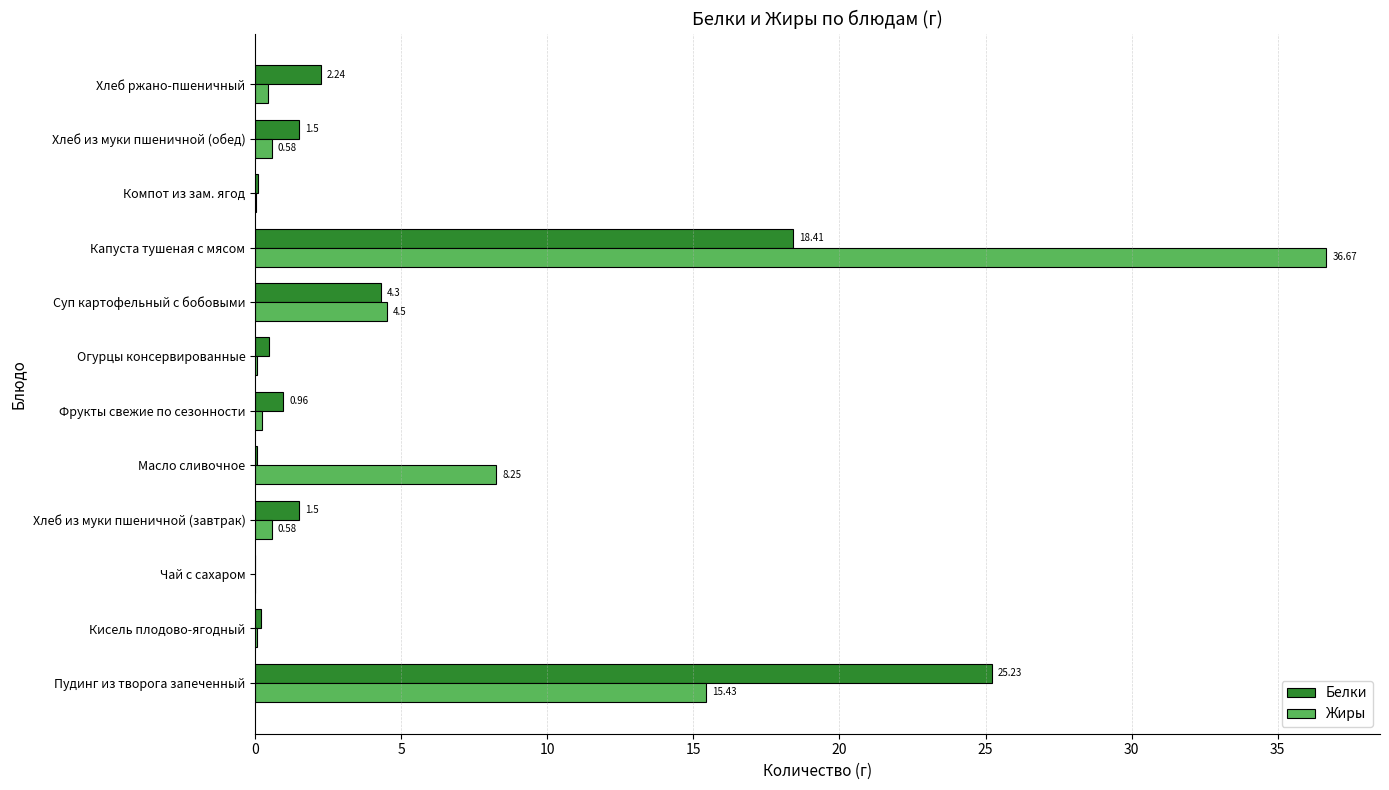

What is the total value across all series at Хлеб из муки пшеничной (завтрак)?

2.1